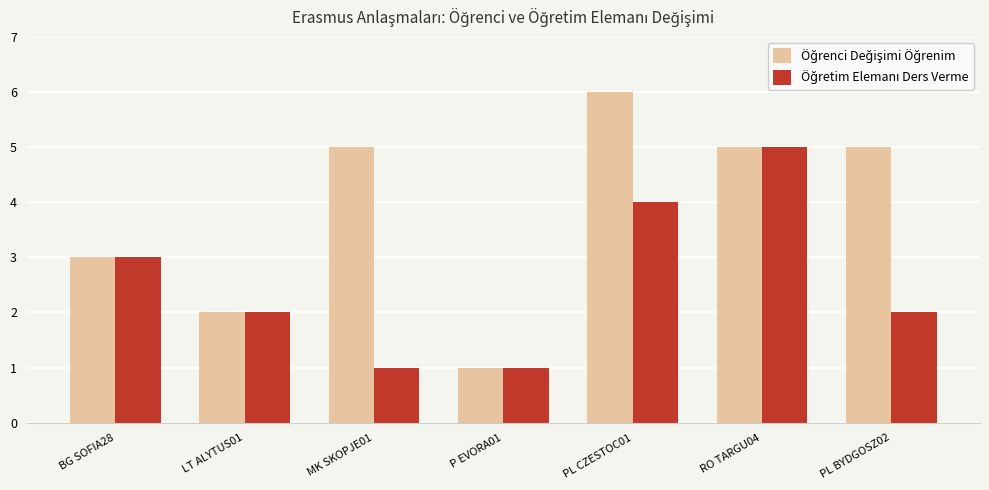

What is the label of the 4th bar from the left?

P EVORA01